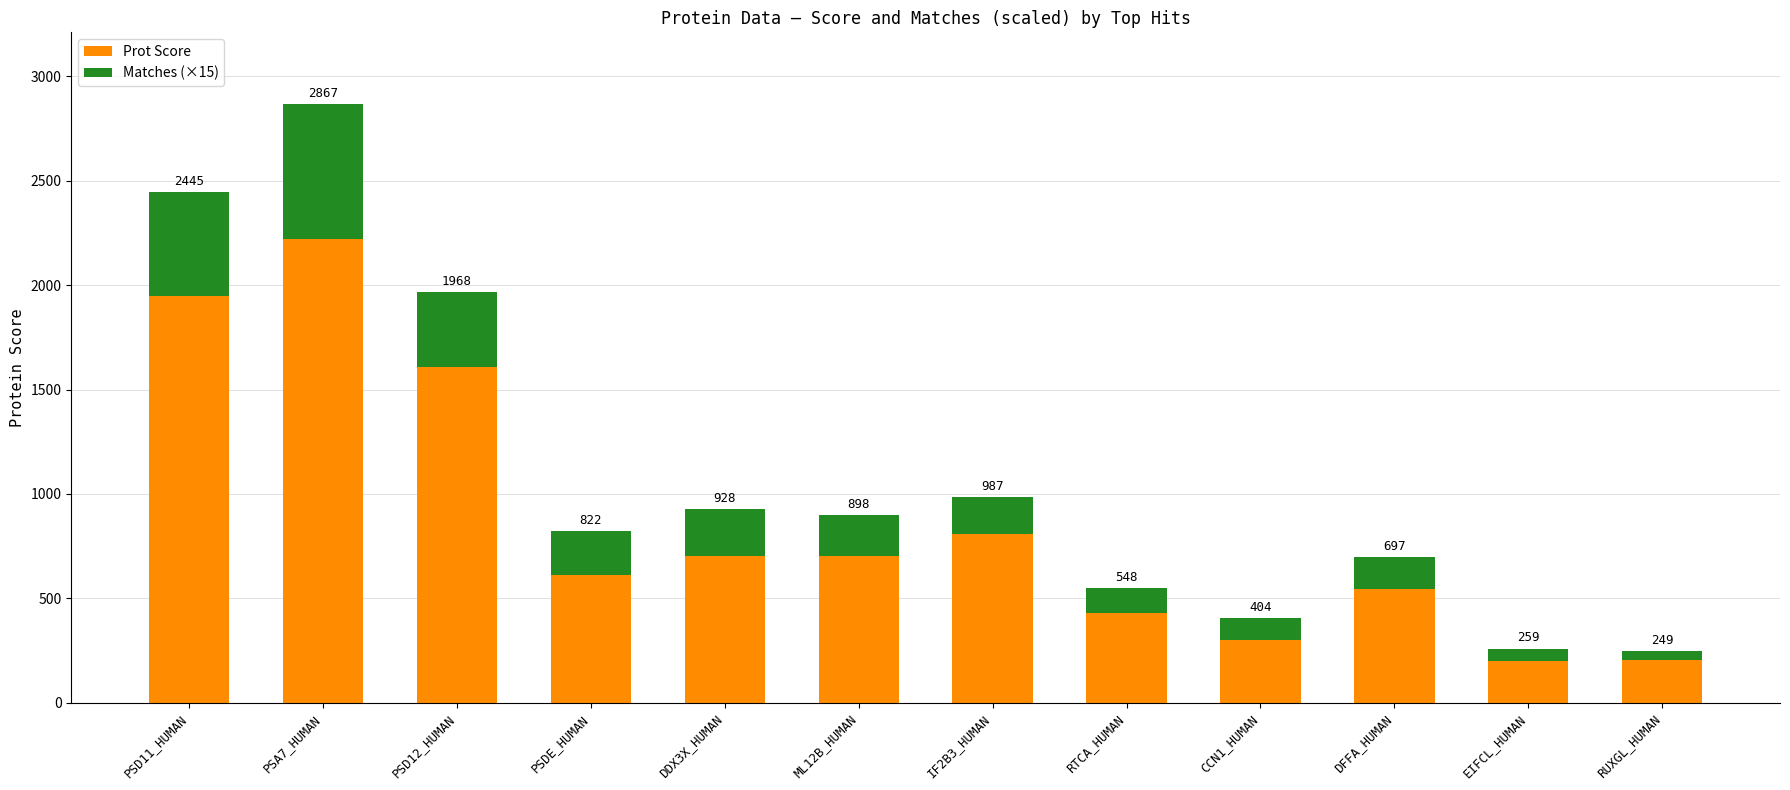

The value of Prot Score at DFFA_HUMAN is 547. True or false?

True